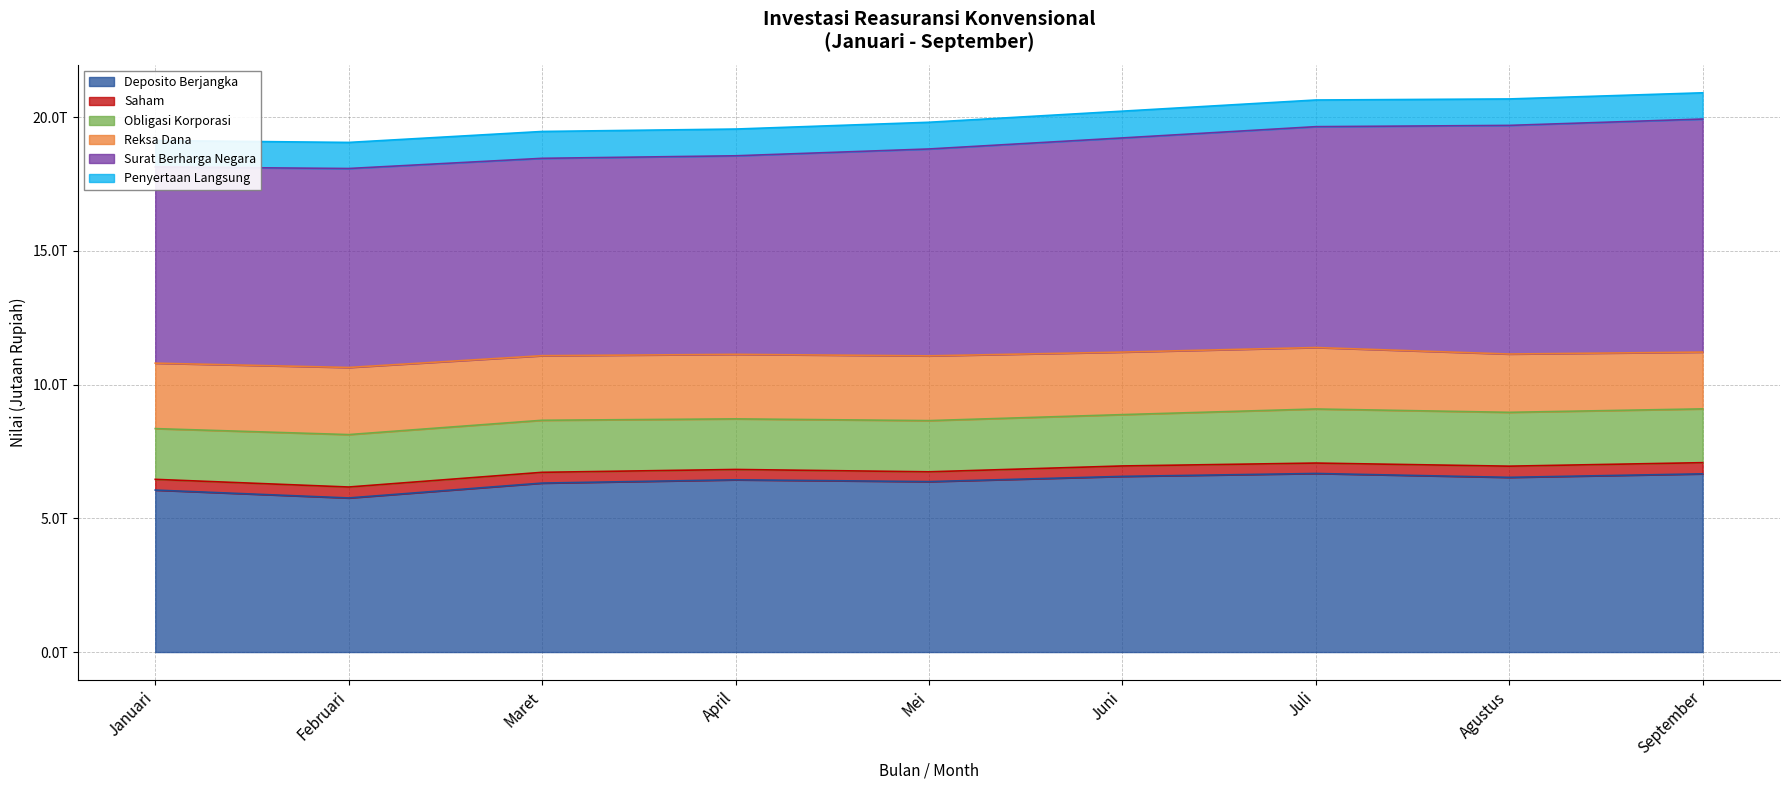

At which label is Reksa Dana closest to 2315797?

Juli